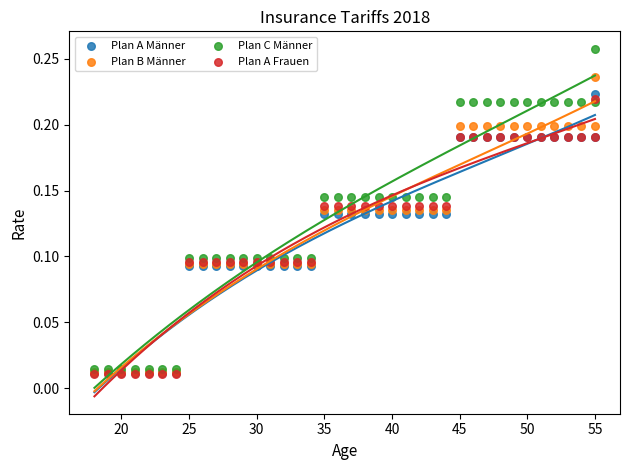

What are all the series names shown in the legend?

Plan A Männer, Plan B Männer, Plan C Männer, Plan A Frauen